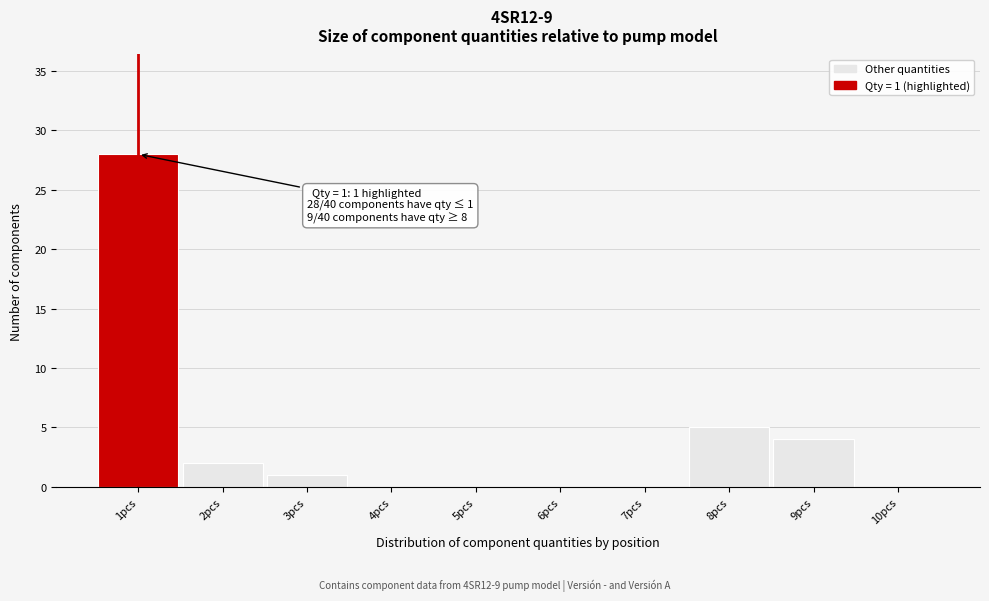

Which range on the x-axis has the tallest bar?

0.5 to 1.5